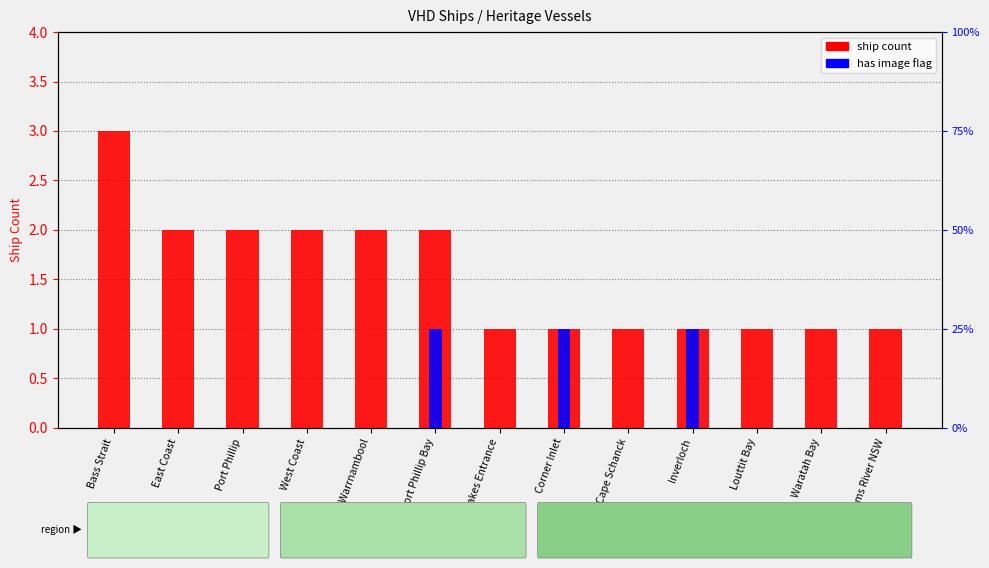

What position from the right is West Coast?

10